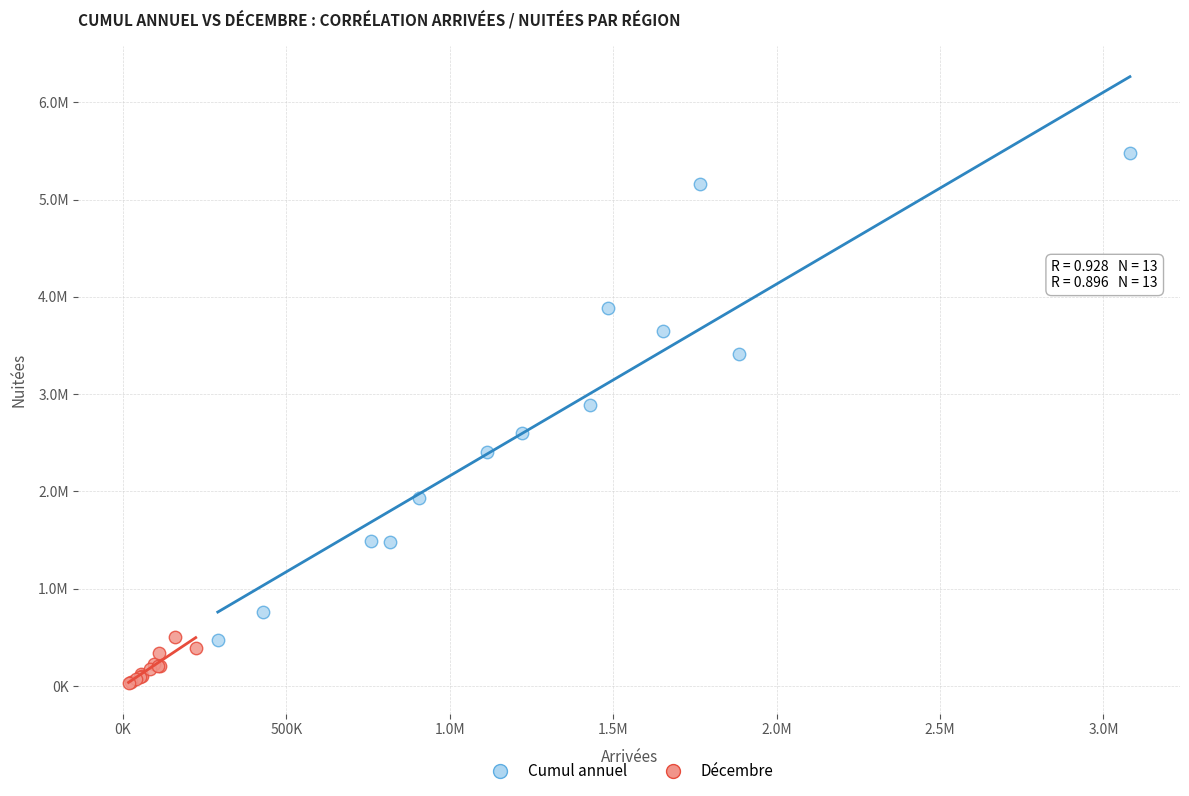

What are all the series names shown in the legend?

Cumul annuel, Décembre